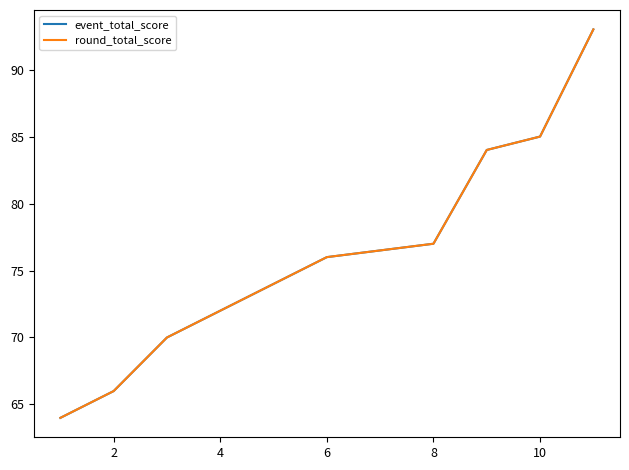

What are all the series names shown in the legend?

event_total_score, round_total_score